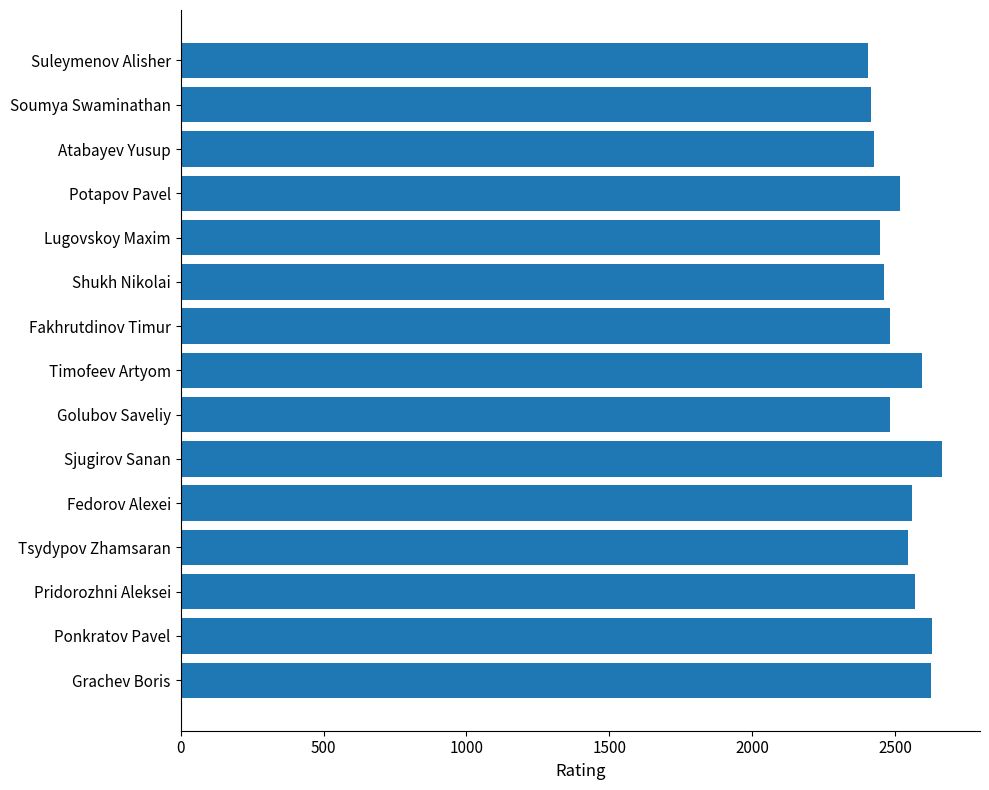

Is it true that the value at Soumya Swaminathan is 768?

False